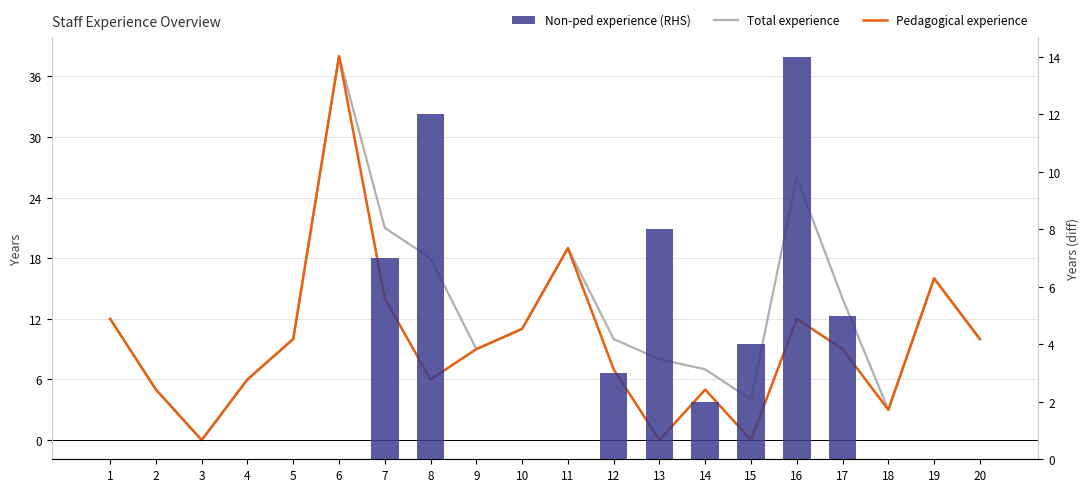

How many data points does each series have?

20